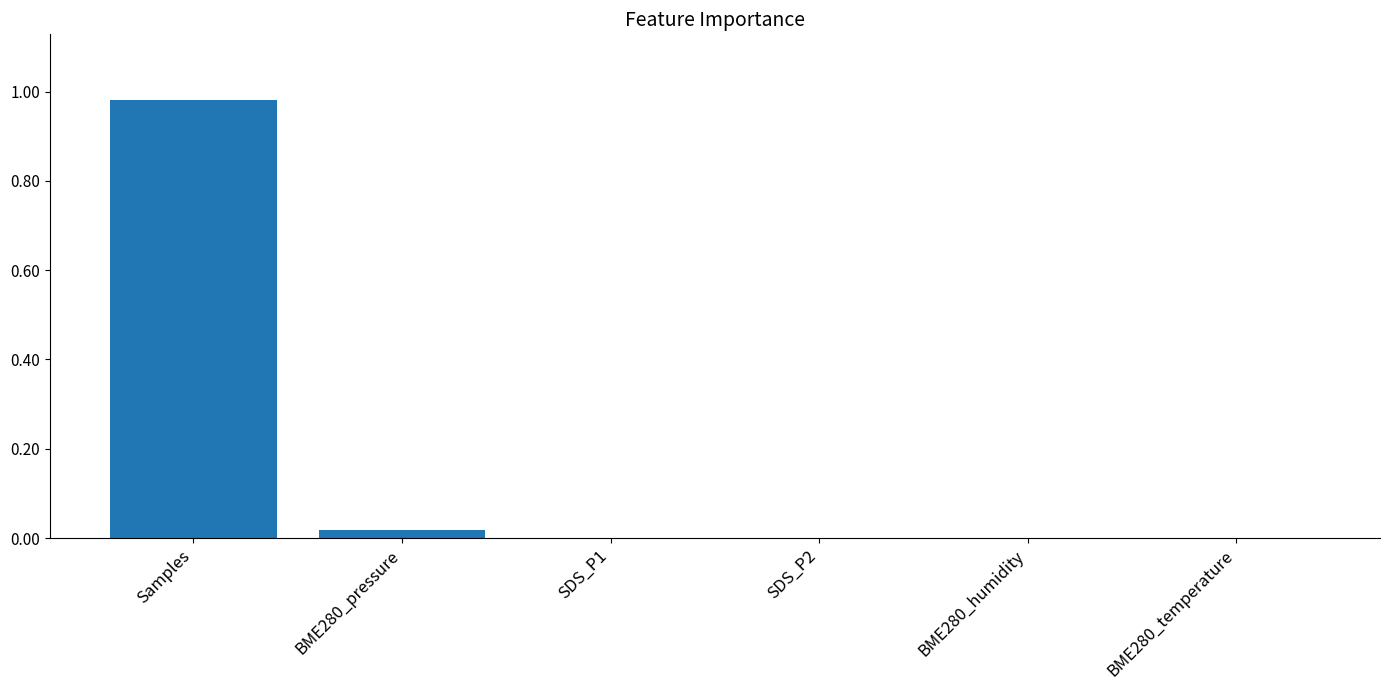

True or false: the data shows 0.0 at BME280_pressure.

True